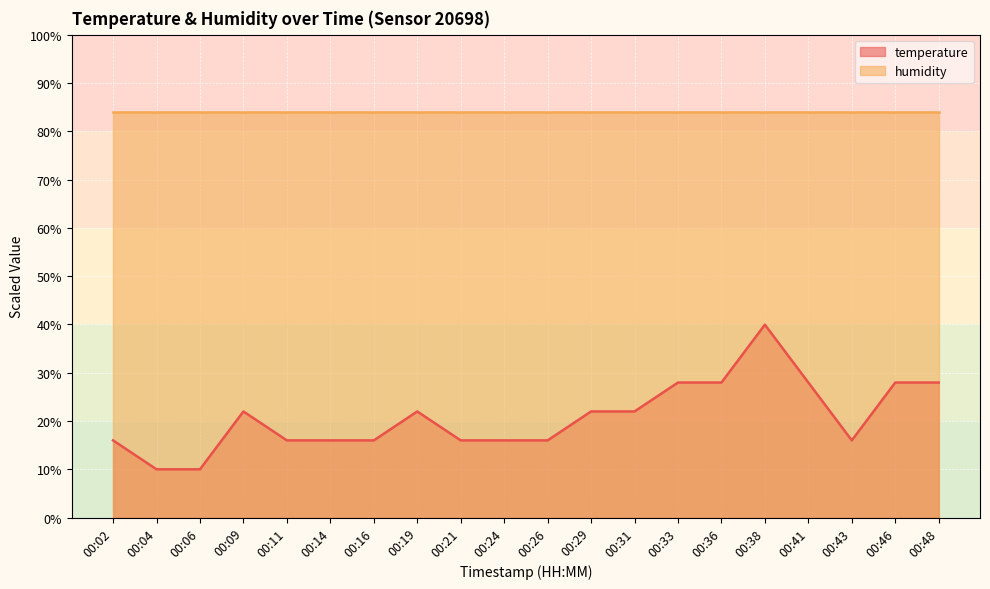

What is the sum of the values at 00:14 and 00:41?

44.0